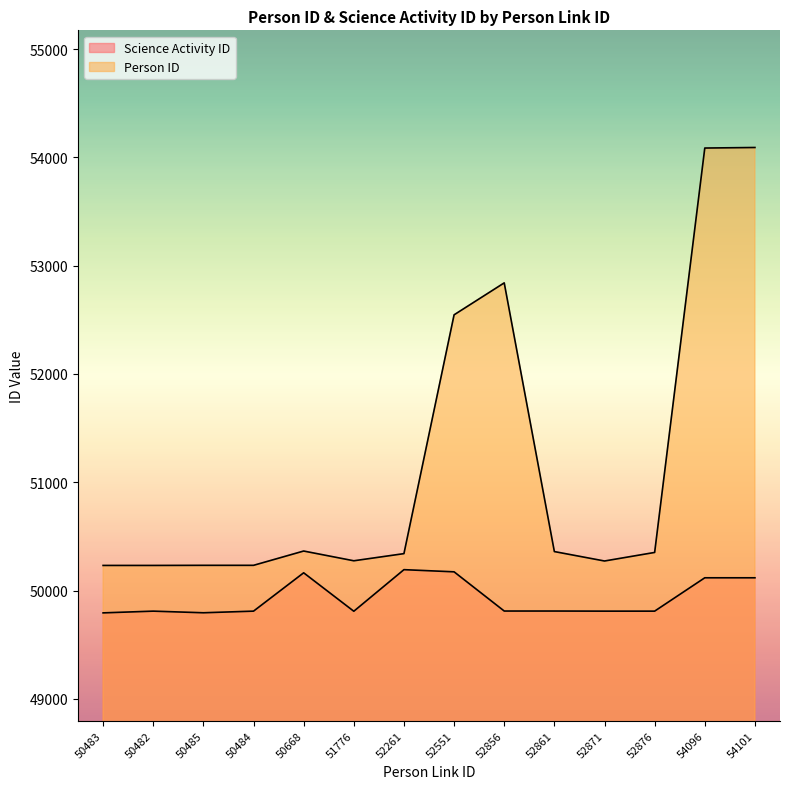

At which category is the sum across all series the highest?

54101